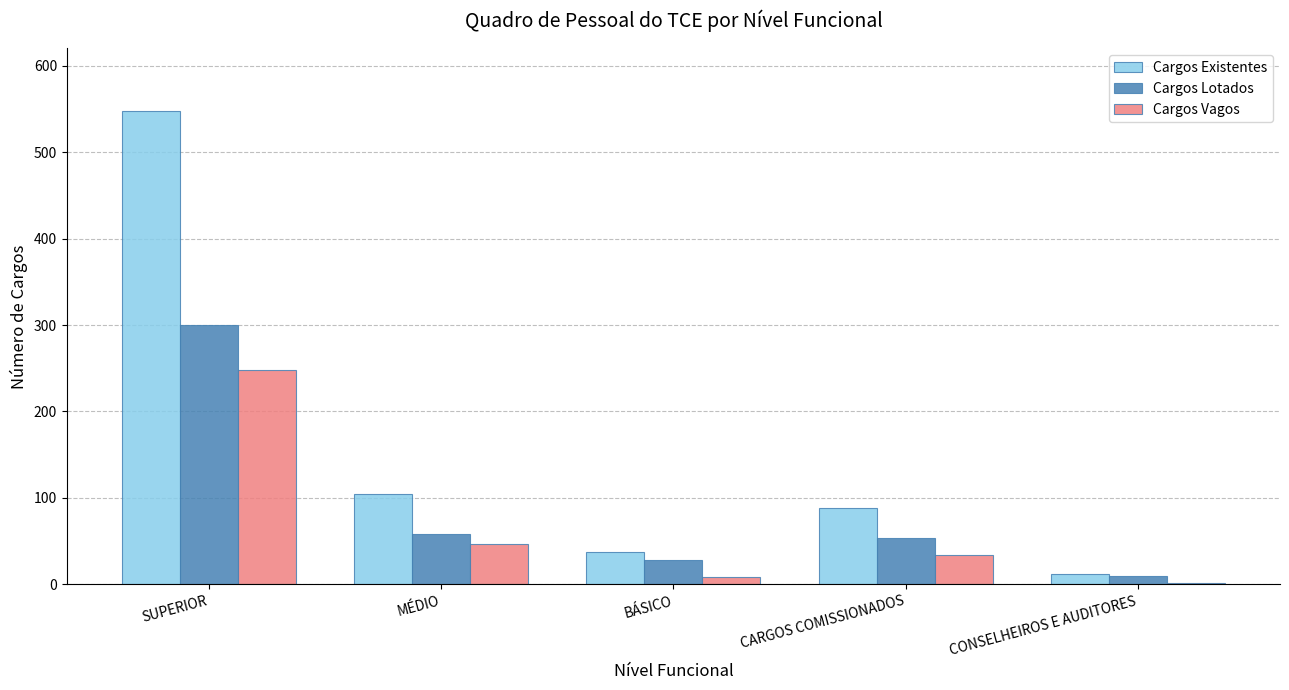

What is the maximum value shown in the chart?

548